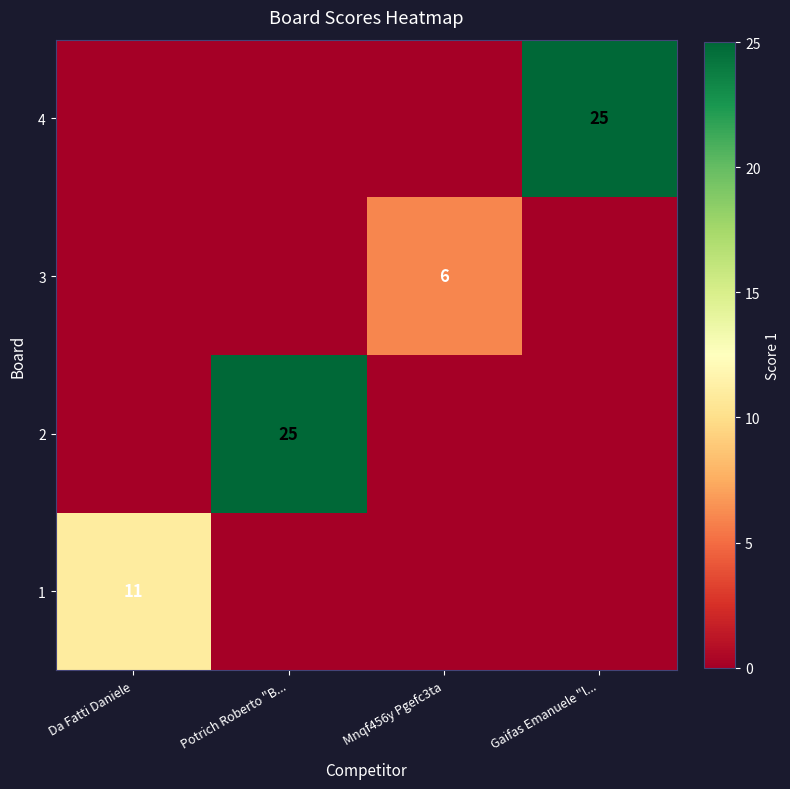

At which label does 1 reach its minimum?

Potrich Roberto "B...